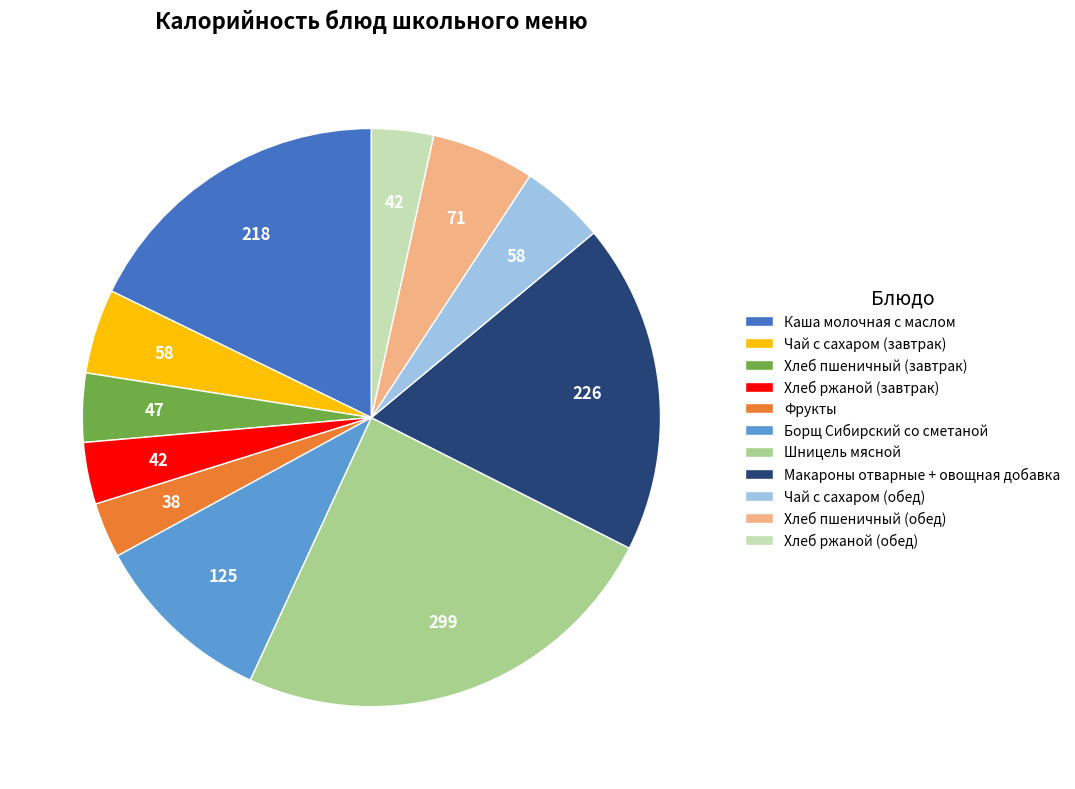

Which slice is the largest?

Шницель мясной